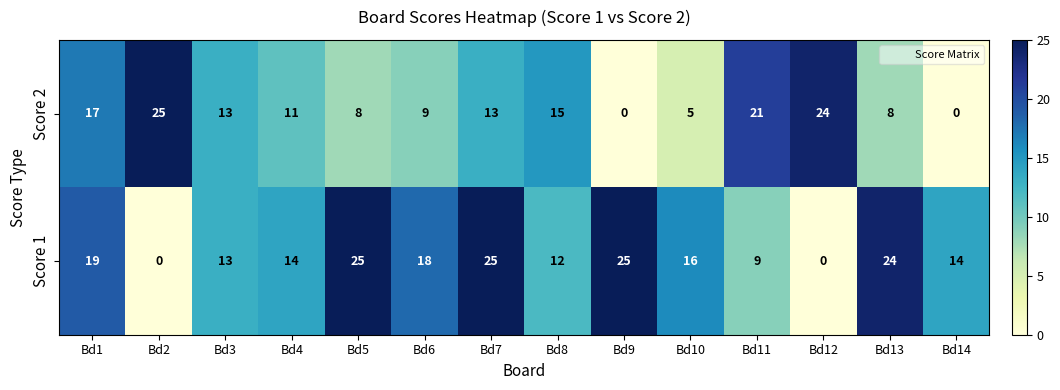

At Bd12, list the series in order from largest to smallest.

Score 2, Score 1